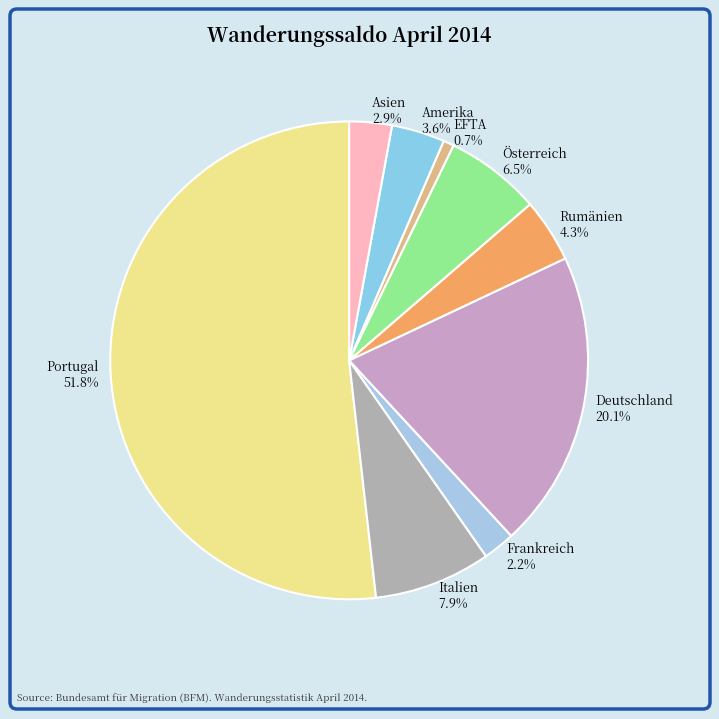

To the nearest percent, what is the average slice percentage?

11%